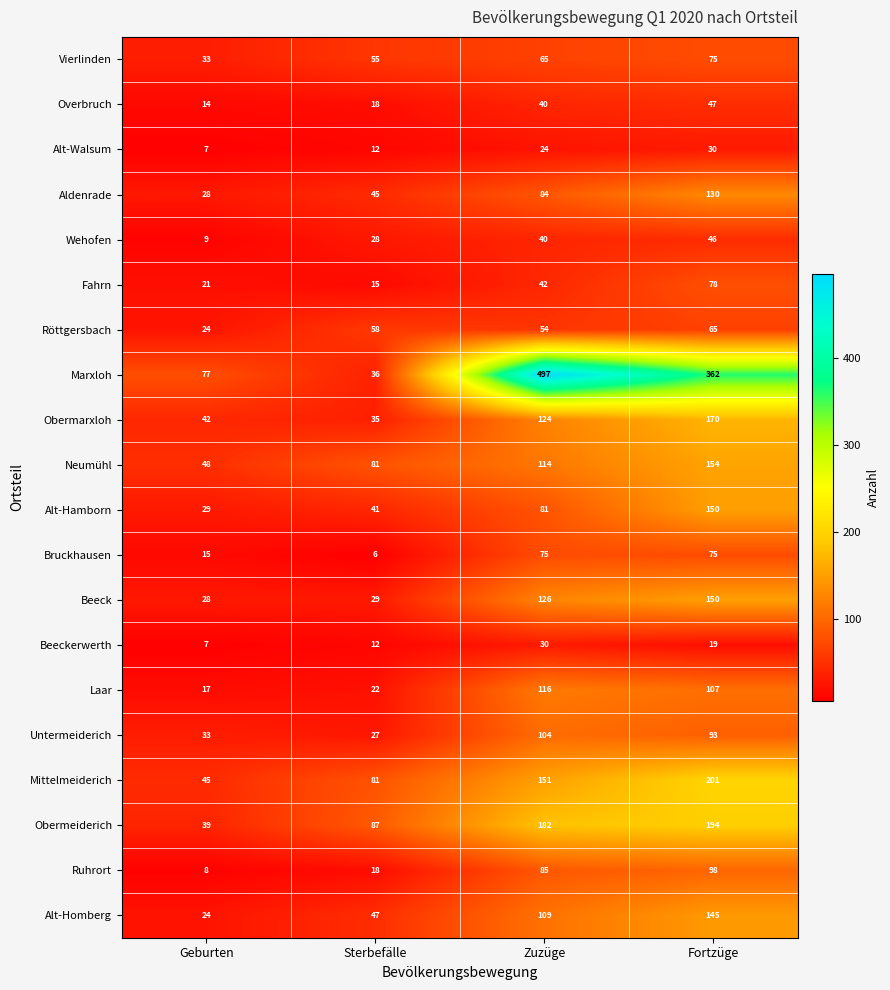

What is the total value across all series at Sterbefälle?

753